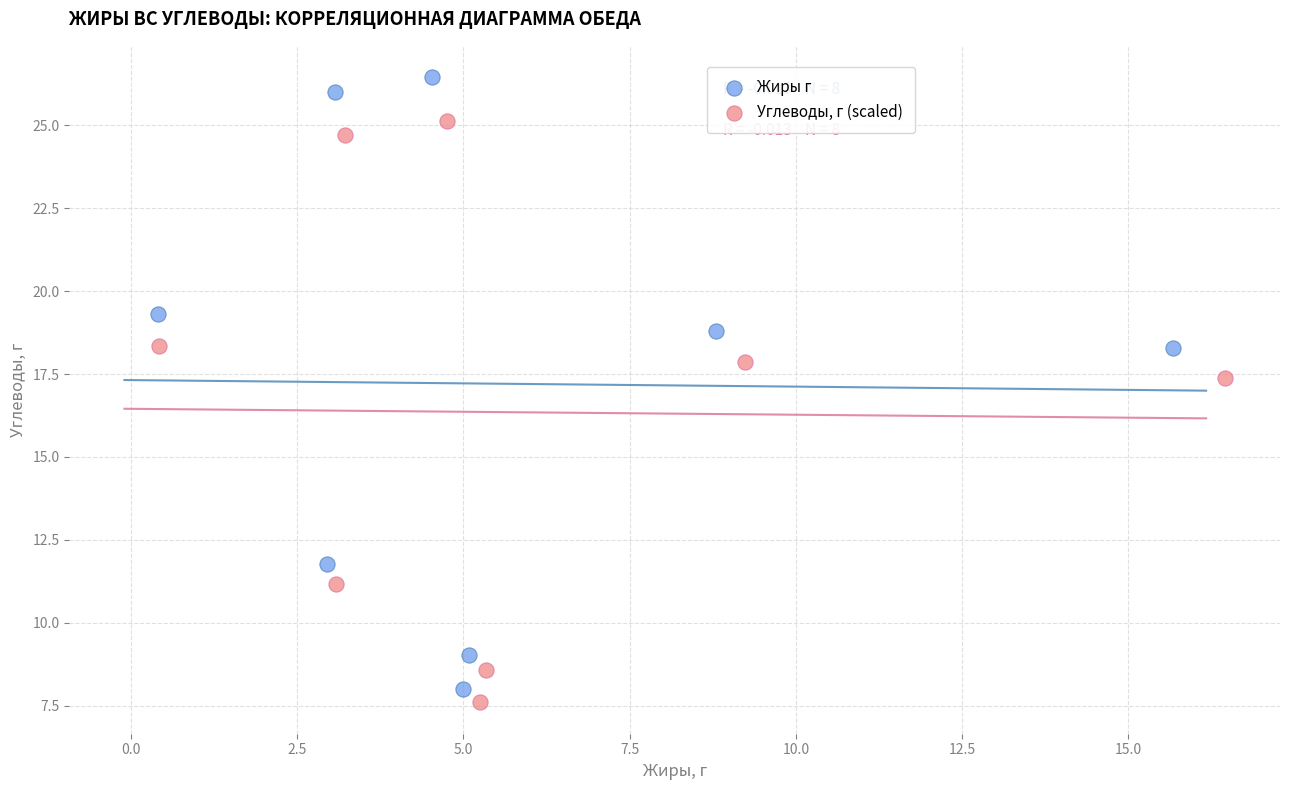

Which series reaches the maximum Y coordinate?

Жиры г